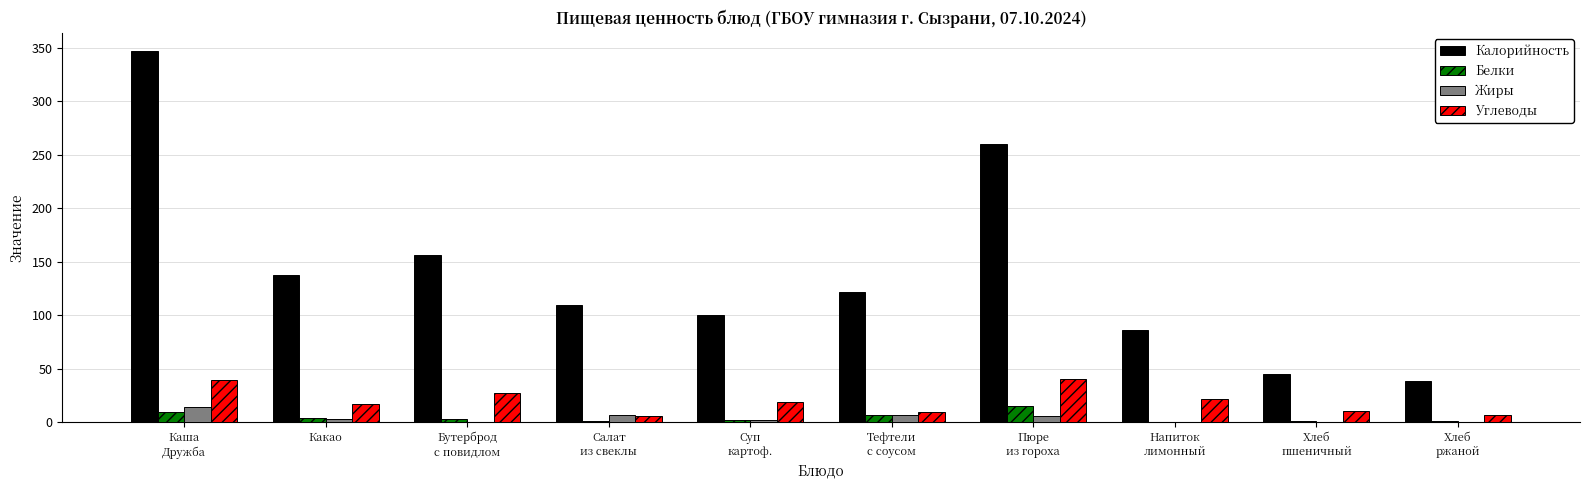

The Калорийность series shows 260.3 at Пюре
из гороха. True or false?

True